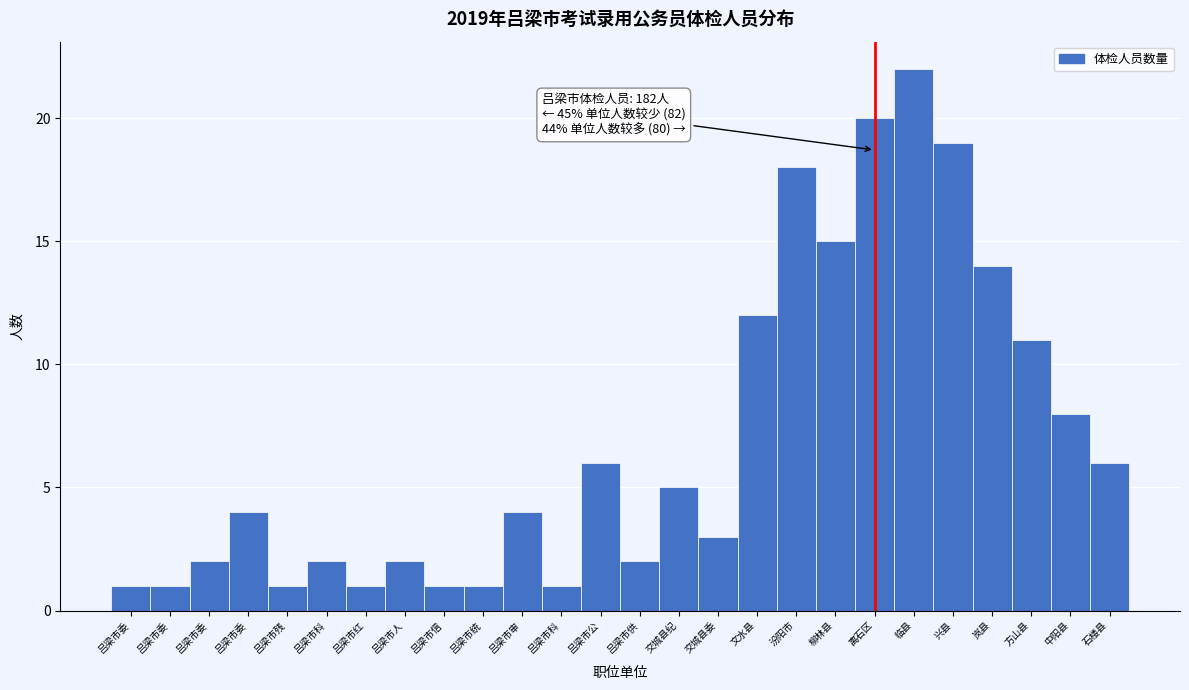

Count the number of data series in this chart.

1